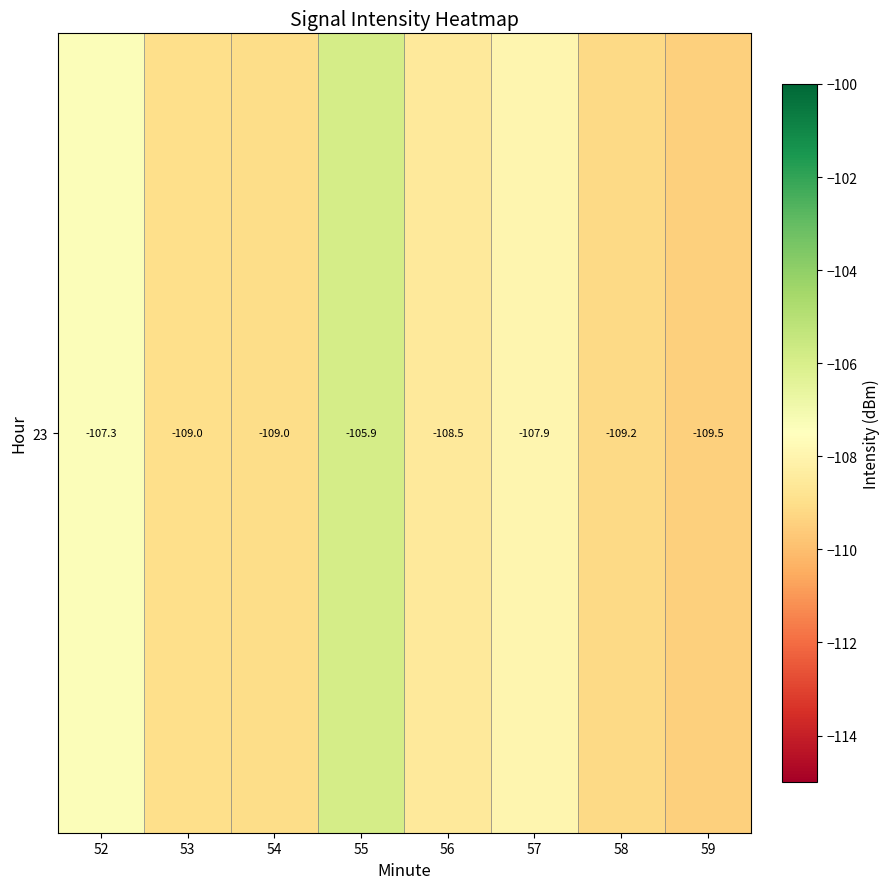

Where is the data nearest to the value -107?

52